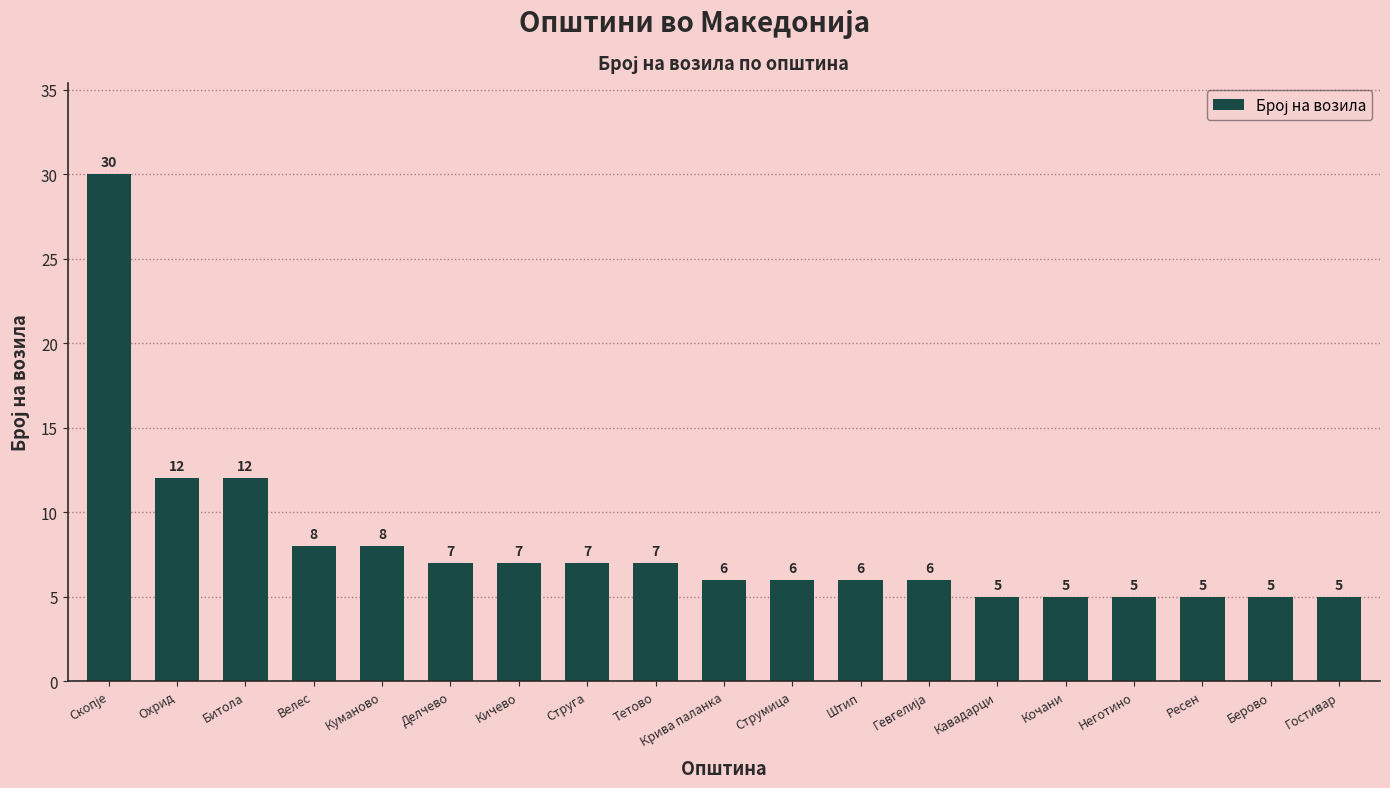

What is the greatest value displayed?

30